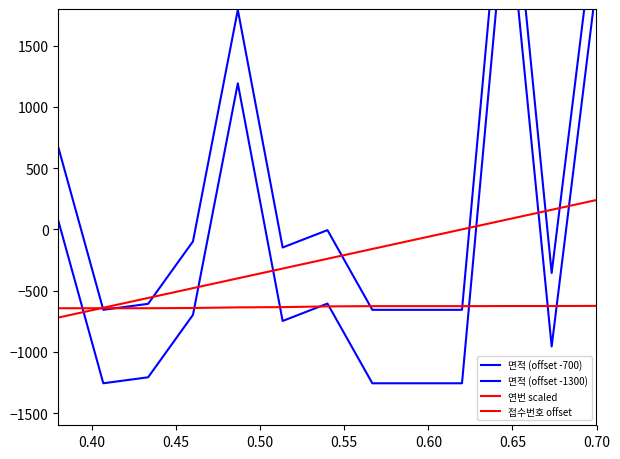

How many lines are shown in the chart?

4